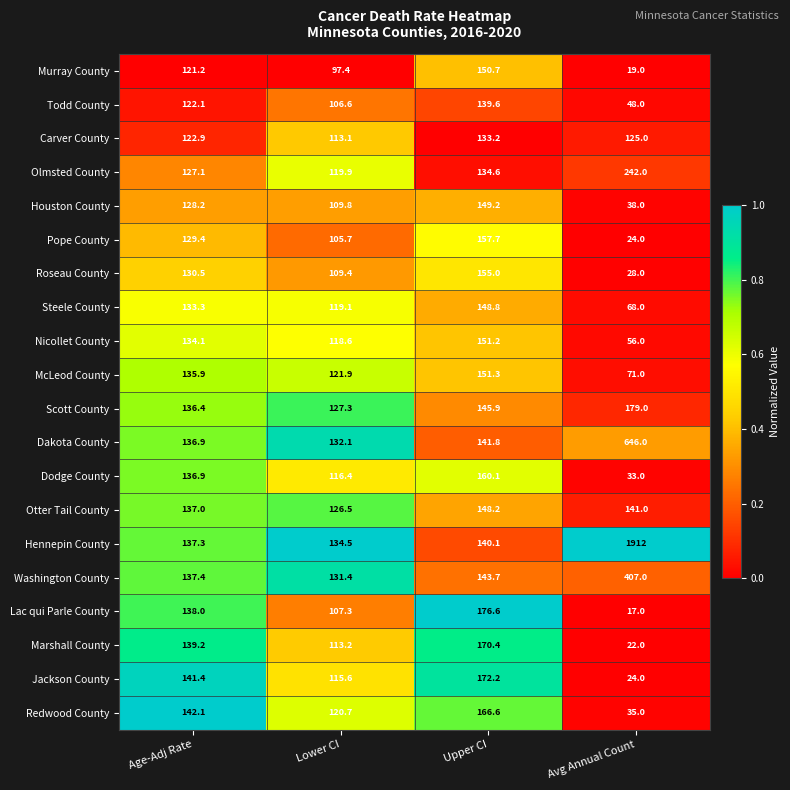

What is the average value of the Redwood County series?

116.1